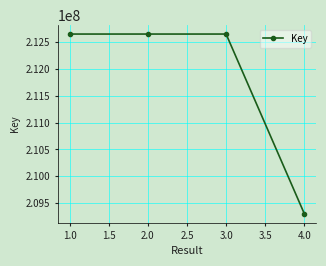

At which category does the chart reach its minimum across all series?

4.0